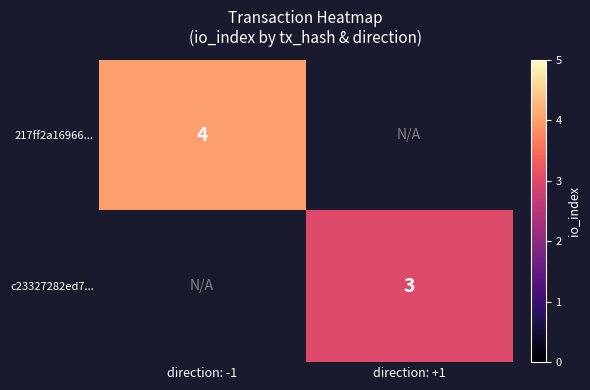

Is the value of 217ff2a16966... at direction: -1 greater than the value of c23327282ed7... at direction: +1?

Yes